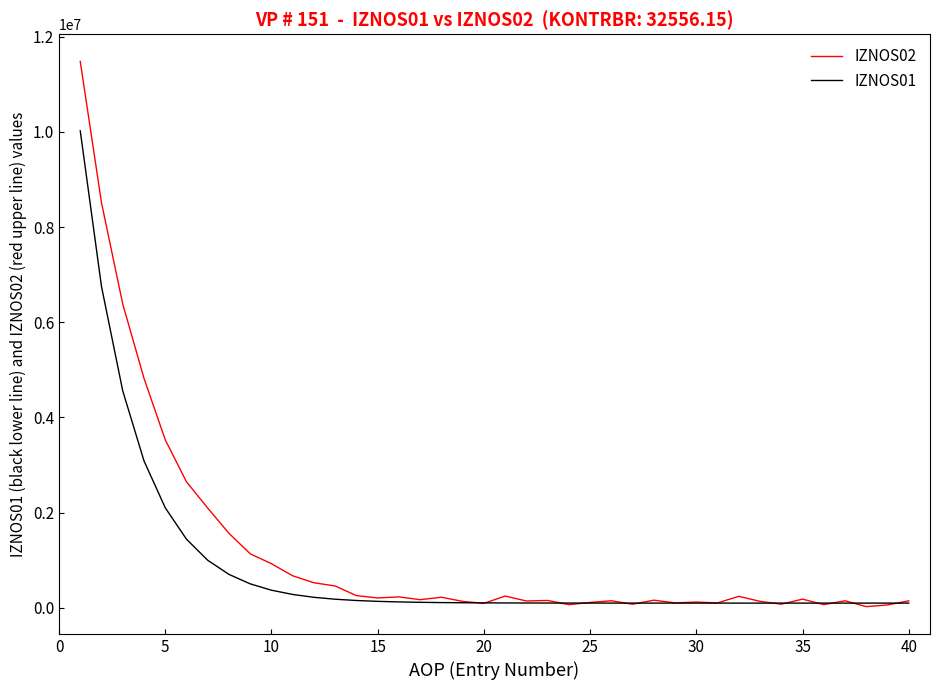

Which series has the largest range (max minus min)?

IZNOS02